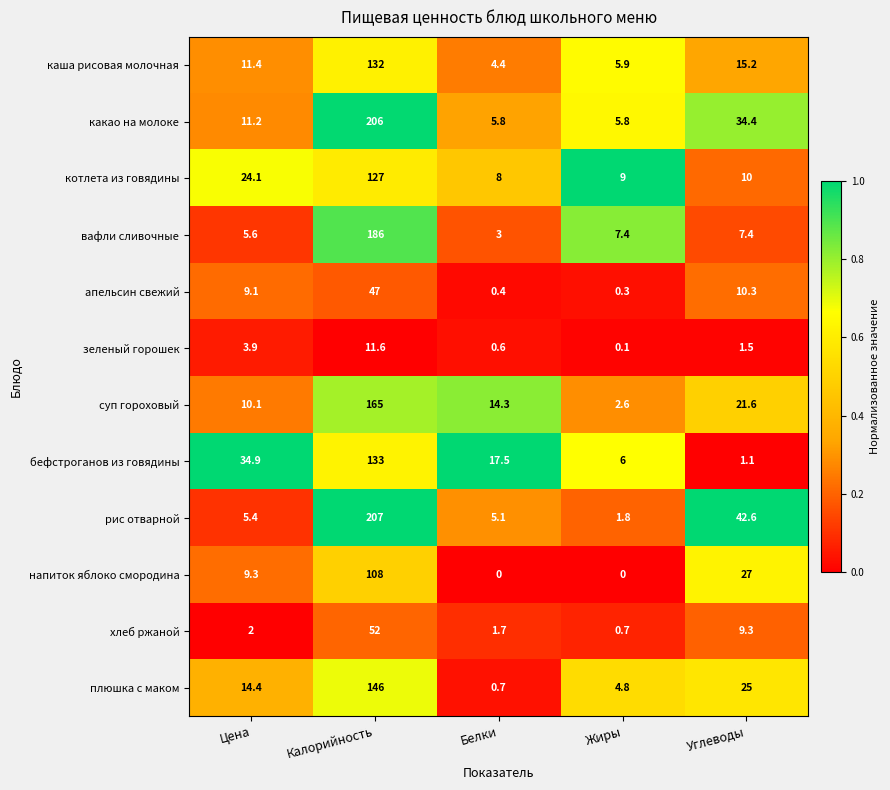

What is the approximate value of котлета из говядины at Жиры?

9.0